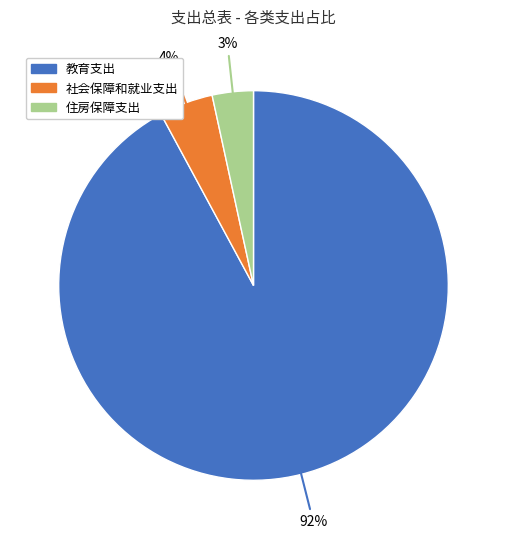

Combined, do 住房保障支出 and 教育支出 account for over 50%?

Yes